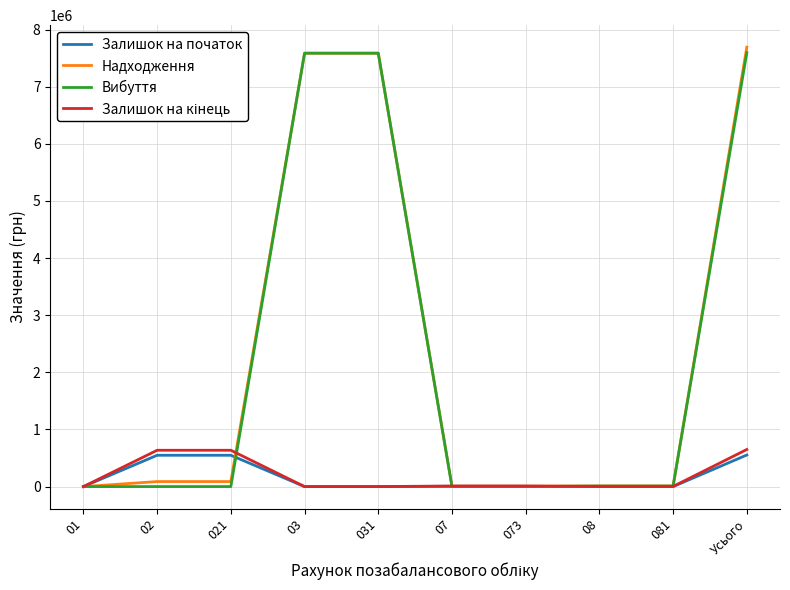

Is the value of Залишок на початок at 02 greater than the value of Надходження at 073?

Yes